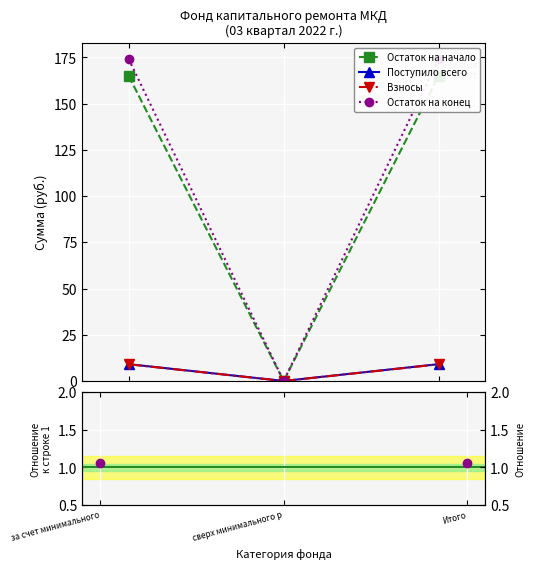

What is the minimum value for Поступило всего?

0.1